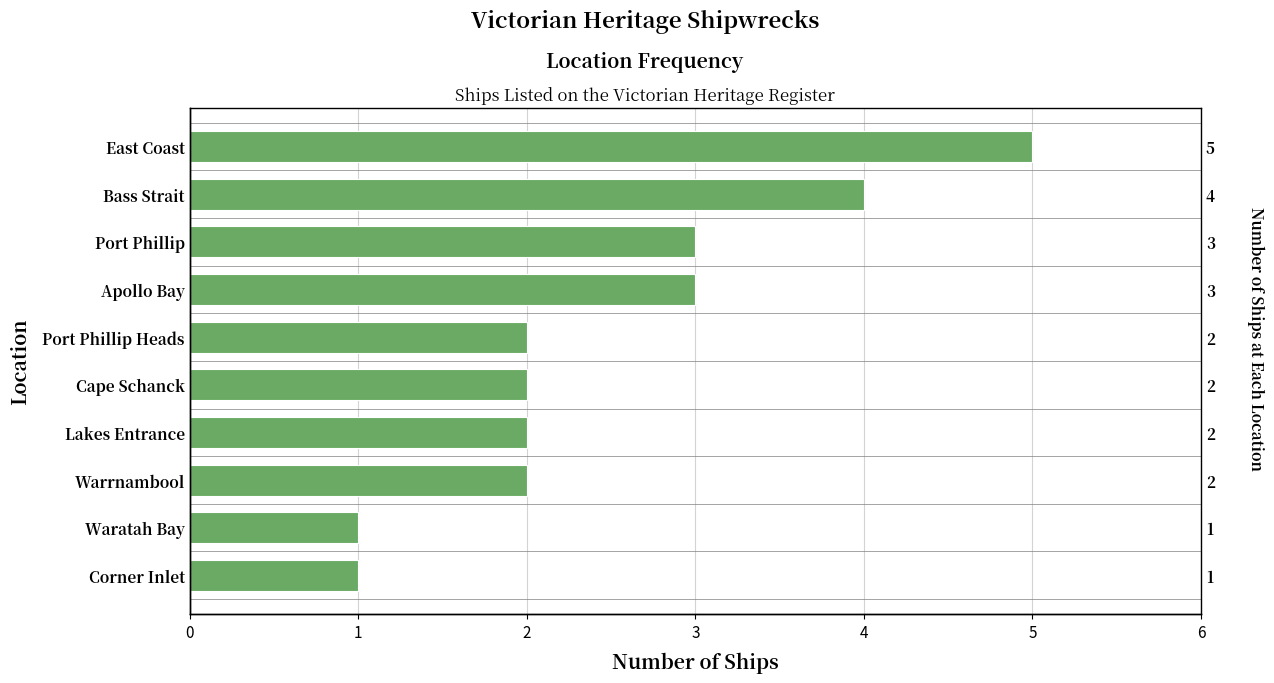

Which has a higher value, Port Phillip Heads or Lakes Entrance?

Port Phillip Heads